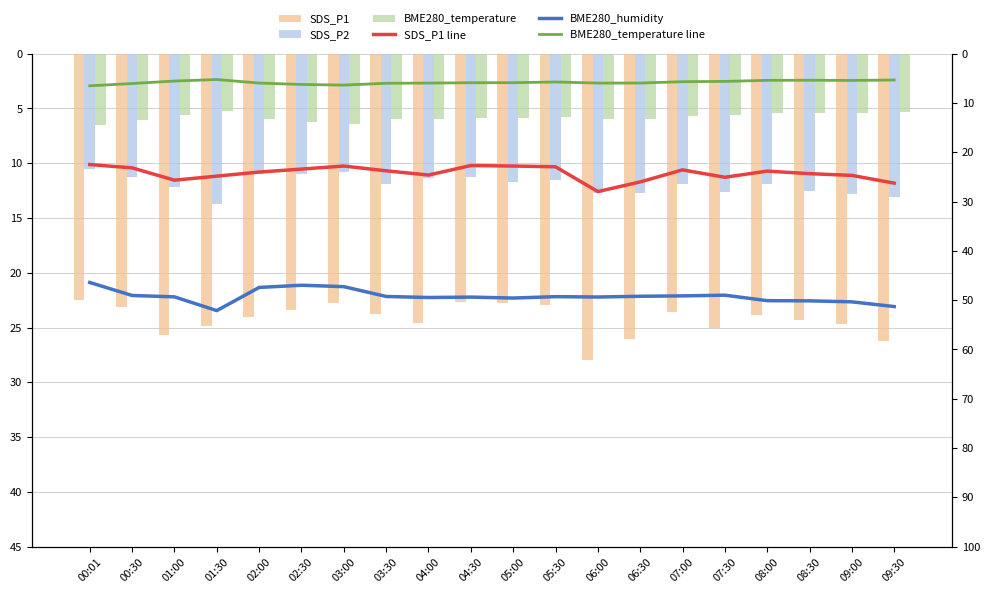

How many values in the SDS_P2 series exceed 11?

16